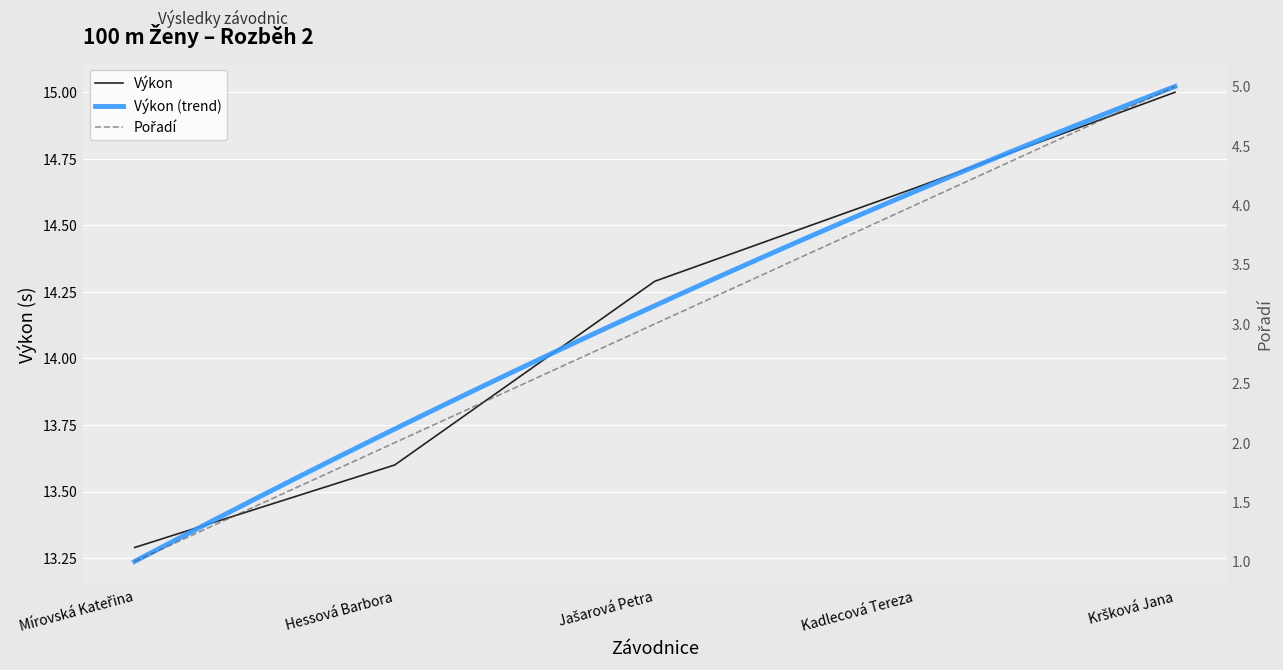

True or false: Výkon and Pořadí intersect in this chart.

False